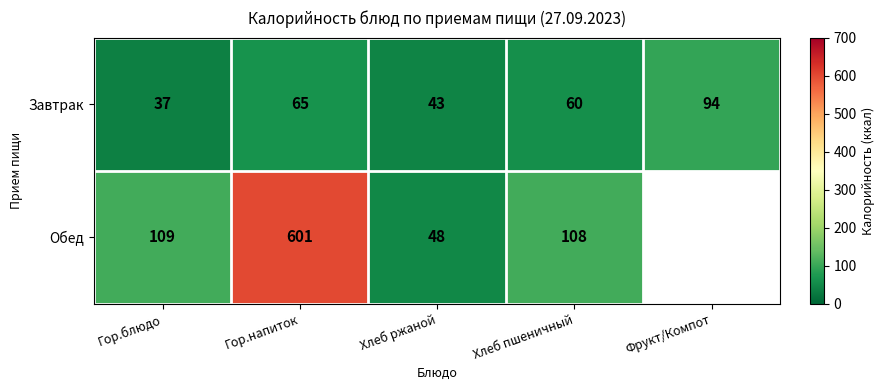

True or false: Завтрак has a value of 64.1 at Гор.блюдо.

False